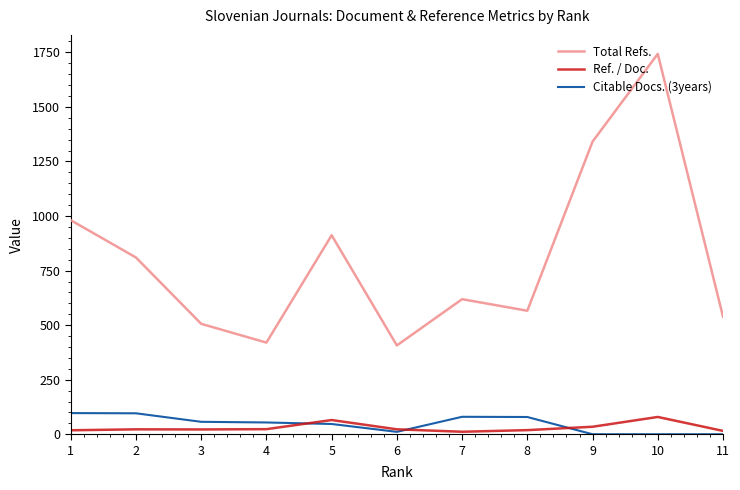

What is the lowest value of the Total Refs. series?

407.0